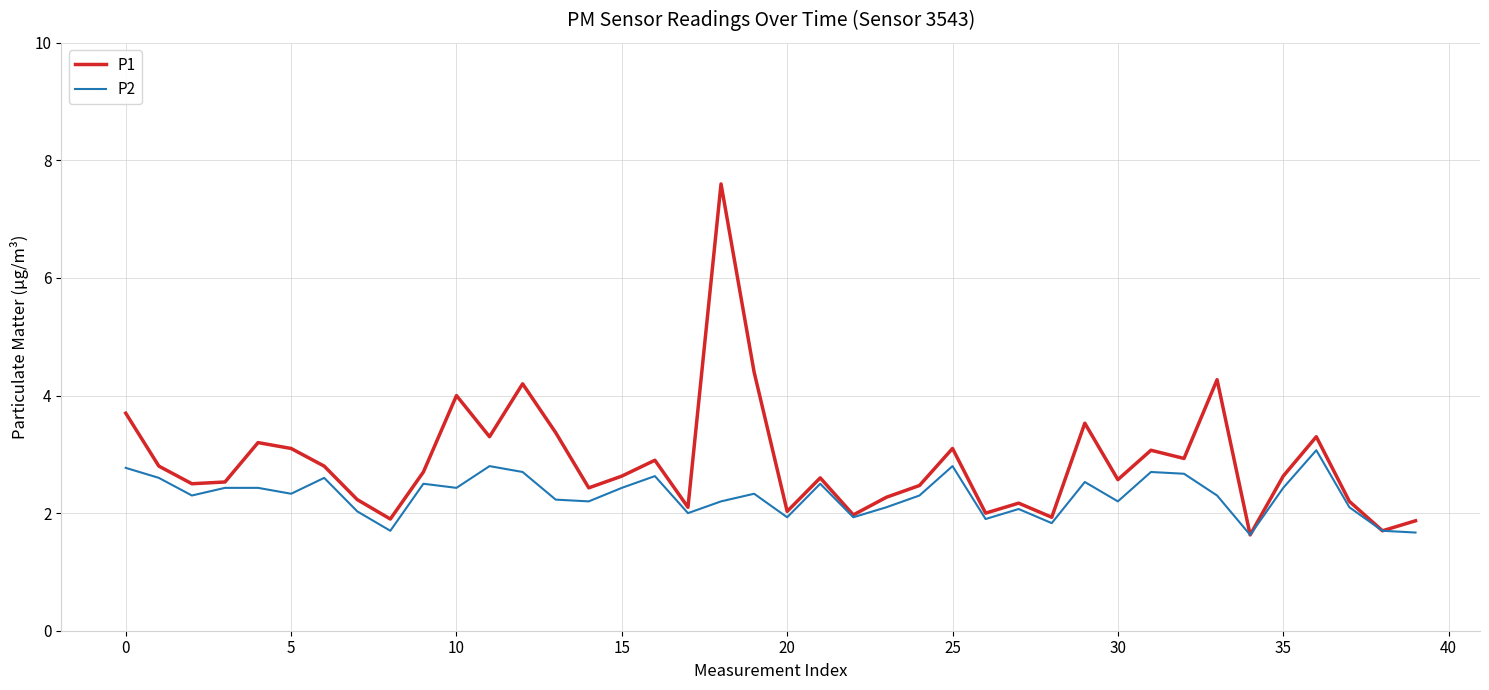

What is the maximum value shown in the chart?

7.6